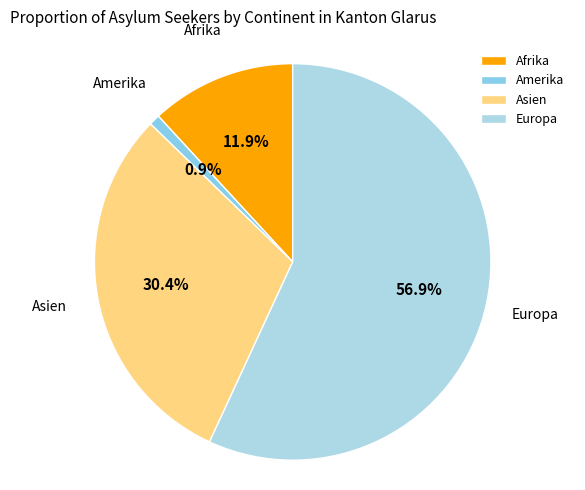

What percentage do Europa and Afrika together represent?

68.7%